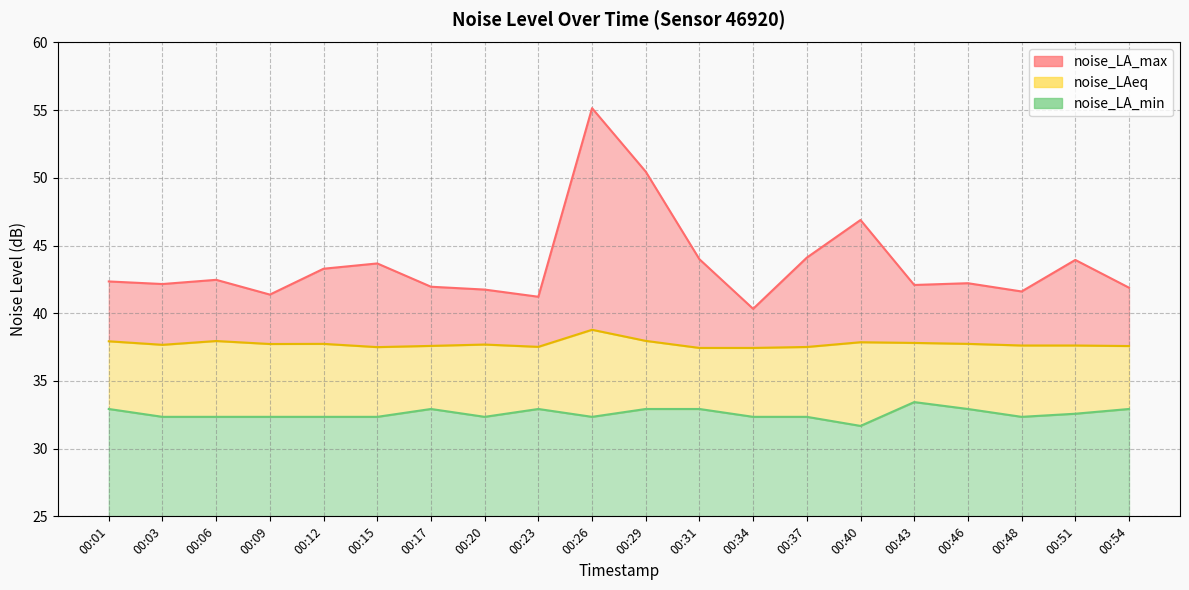

True or false: noise_LA_min and noise_LA_max cross at least once.

False